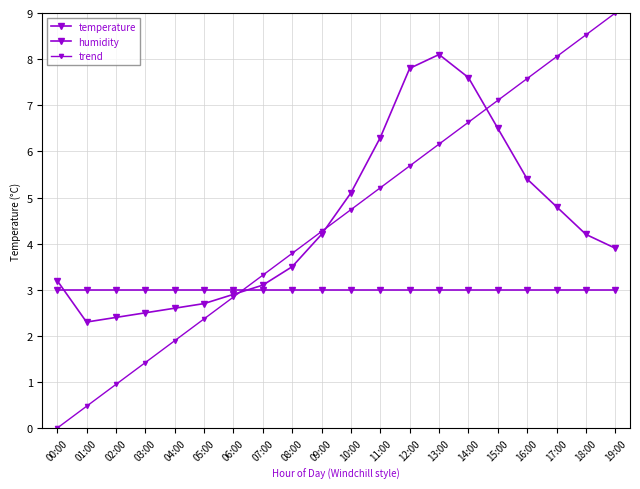

True or false: trend and temperature intersect in this chart.

True